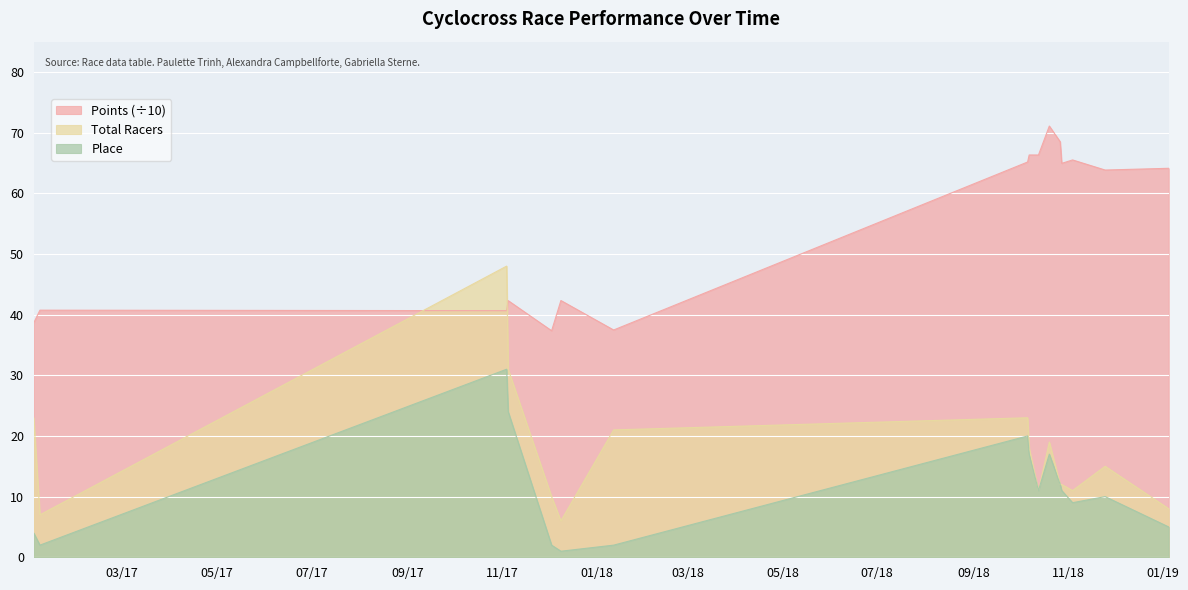

The Total Racers series shows 19.3 at 2018-10-27. True or false?

False